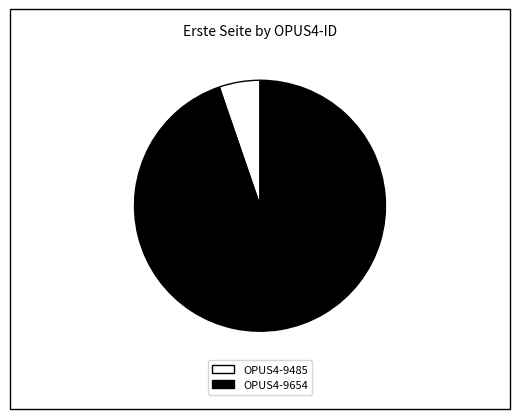

Do OPUS4-9485 and OPUS4-9654 together represent more than half of the pie?

Yes